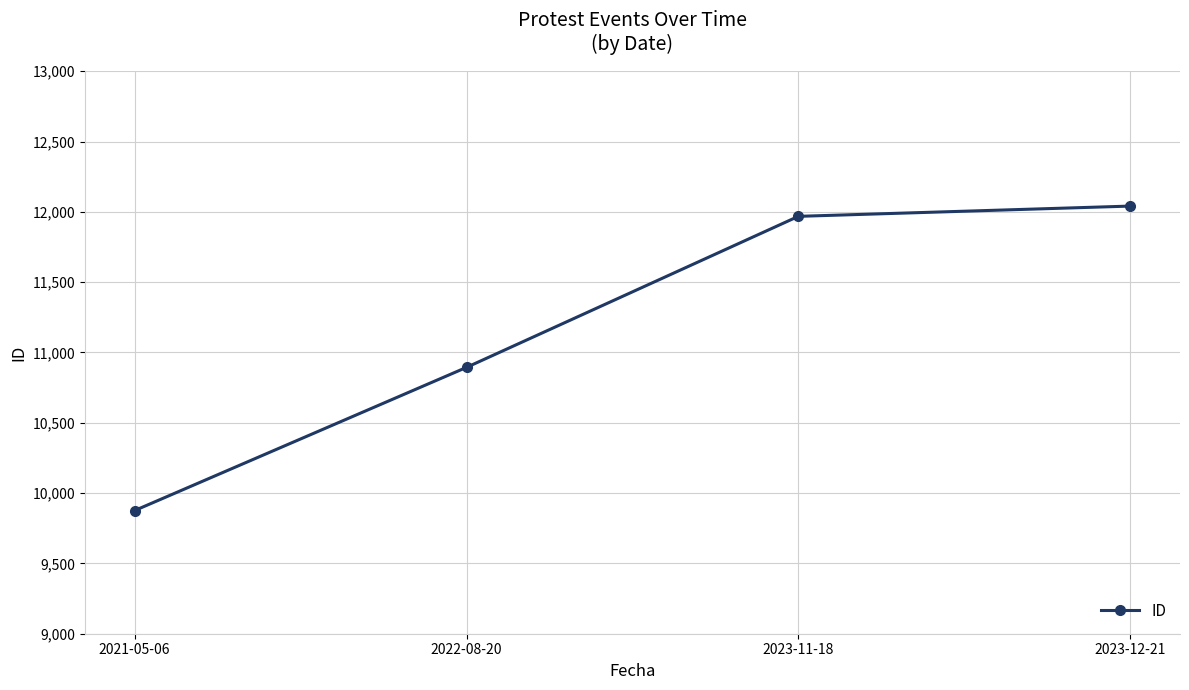

Is this an area chart (filled region under the line)?

No